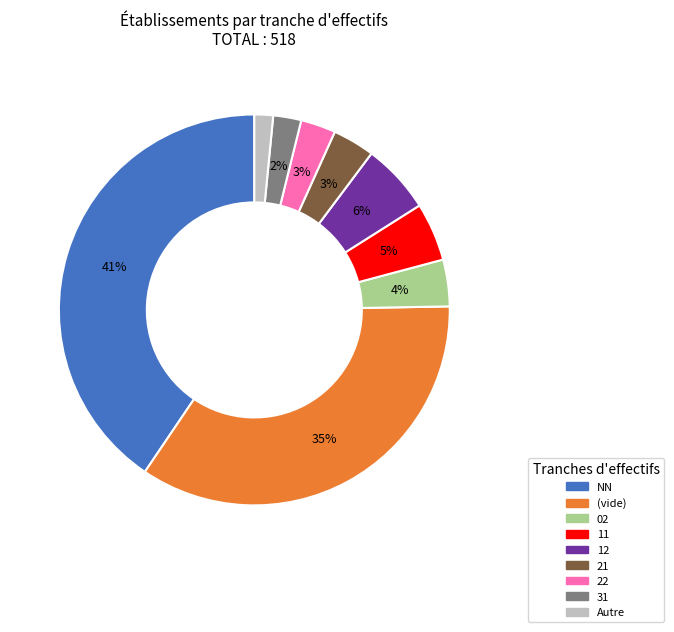

Combined, do 02 and (vide) account for over 50%?

No